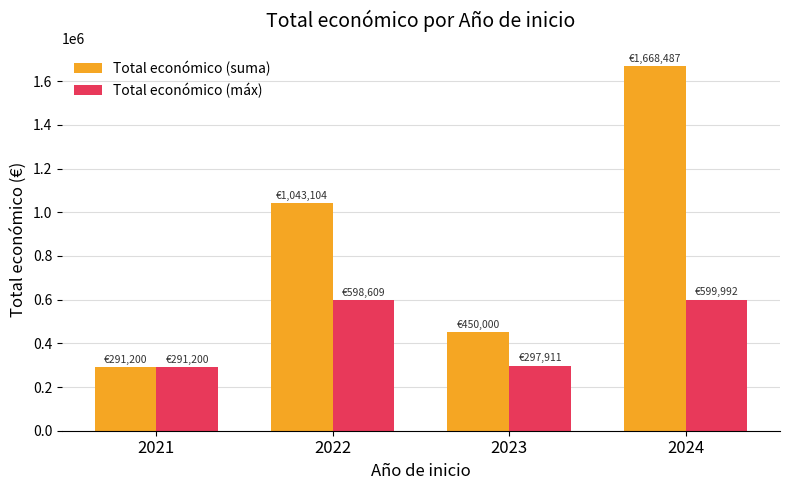

What is the sum of the Total económico (máx) values at 2021 and 2024?

891192